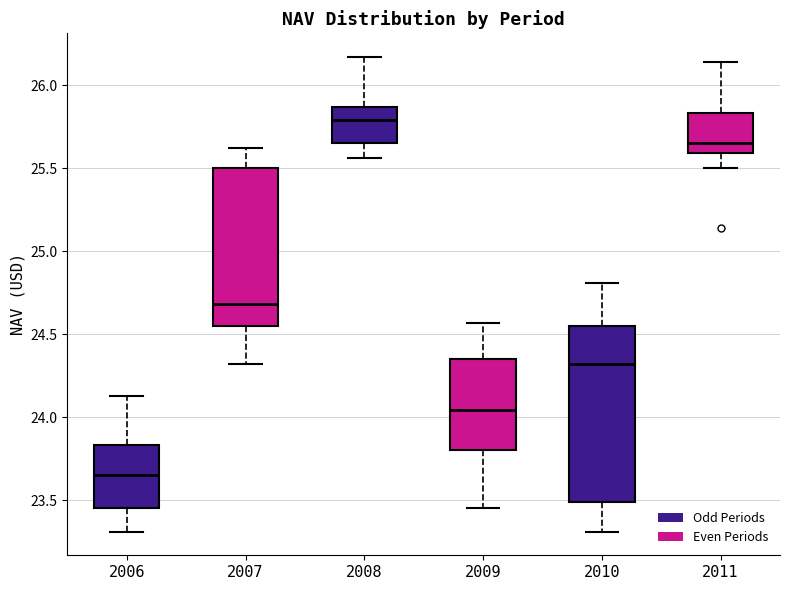

Reading left to right, transcribe this box plot: for each box, give where its median line is, the range the box spans, and where its two whiskers end, as read against the y-axis. The values are not printed on the chart, so give them approximately, as read against the axis.

2006: median 23.65, box 23.45 to 23.85, whiskers 23.30 to 24.15
2007: median 24.70, box 24.55 to 25.50, whiskers 24.30 to 25.60
2008: median 25.80, box 25.65 to 25.85, whiskers 25.55 to 26.15
2009: median 24.05, box 23.80 to 24.35, whiskers 23.45 to 24.55
2010: median 24.30, box 23.50 to 24.55, whiskers 23.30 to 24.80
2011: median 25.65, box 25.60 to 25.85, whiskers 25.50 to 26.15